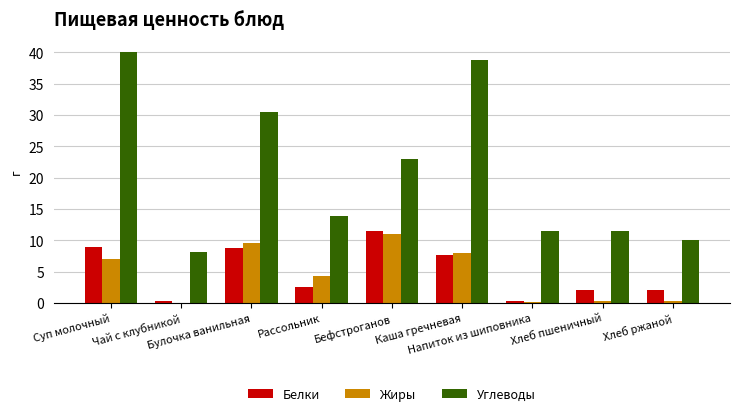

What is the maximum value for Углеводы?

40.1